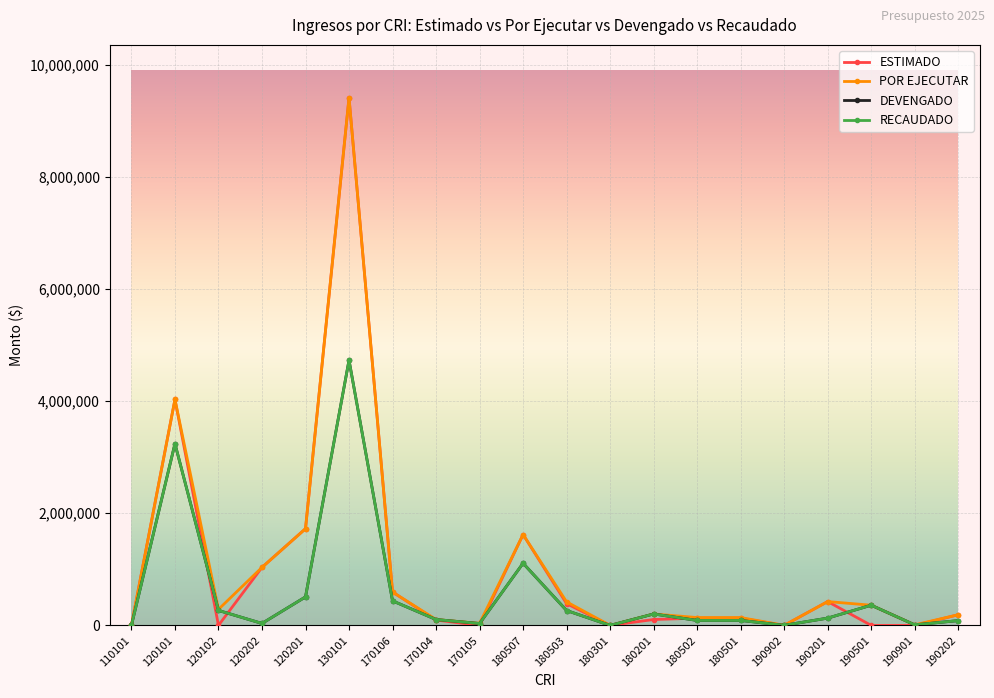

Is this an area chart (filled region under the line)?

No